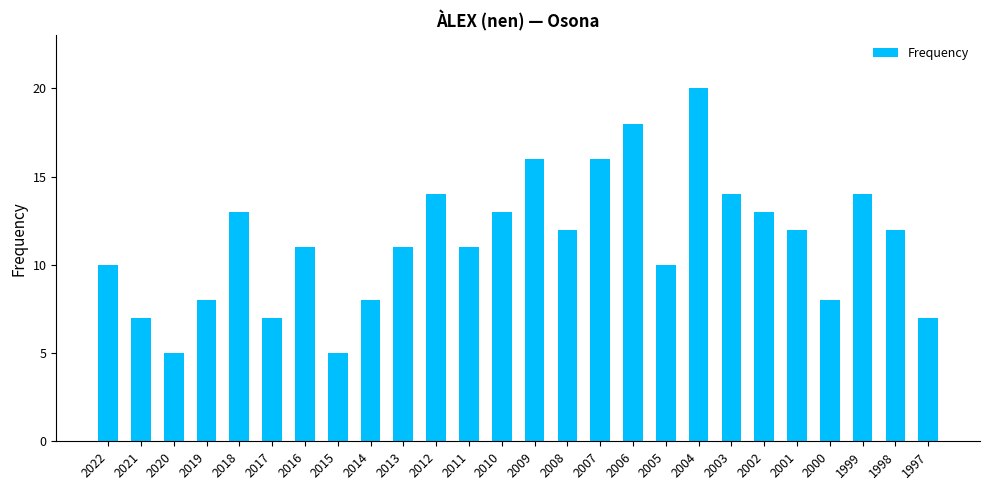

Are the bars horizontal?

No